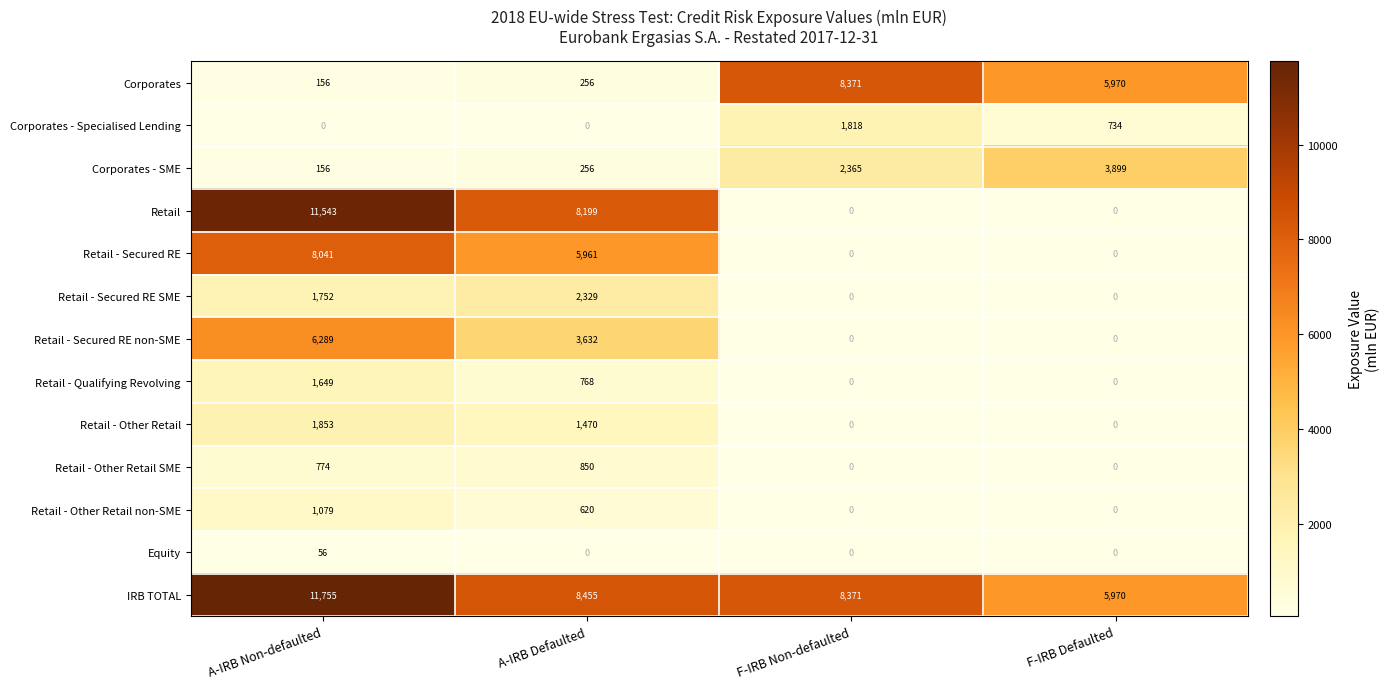

What is the average value of the Retail - Secured RE non-SME series?

2480